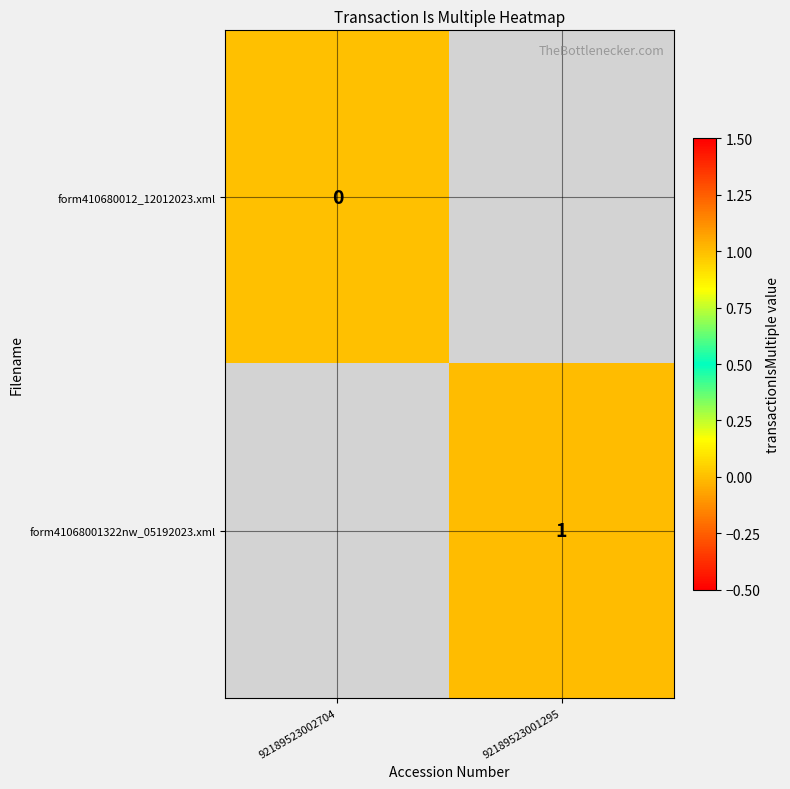

True or false: form41068001322nw_05192023.xml has a value of 1 at 92189523001295.

True